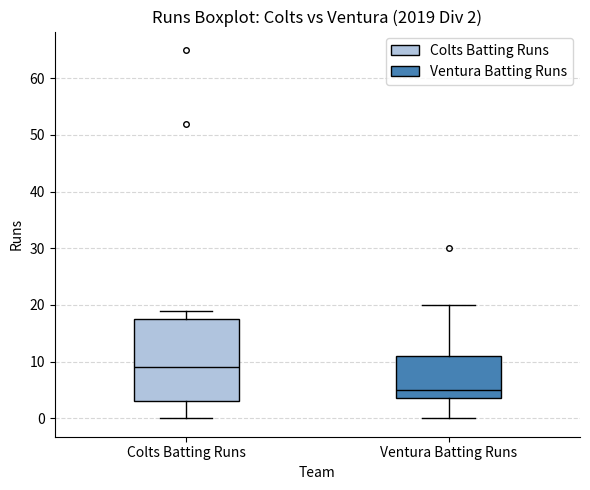

Which box is the tallest, from its lower edge to its upper edge?

Colts Batting Runs